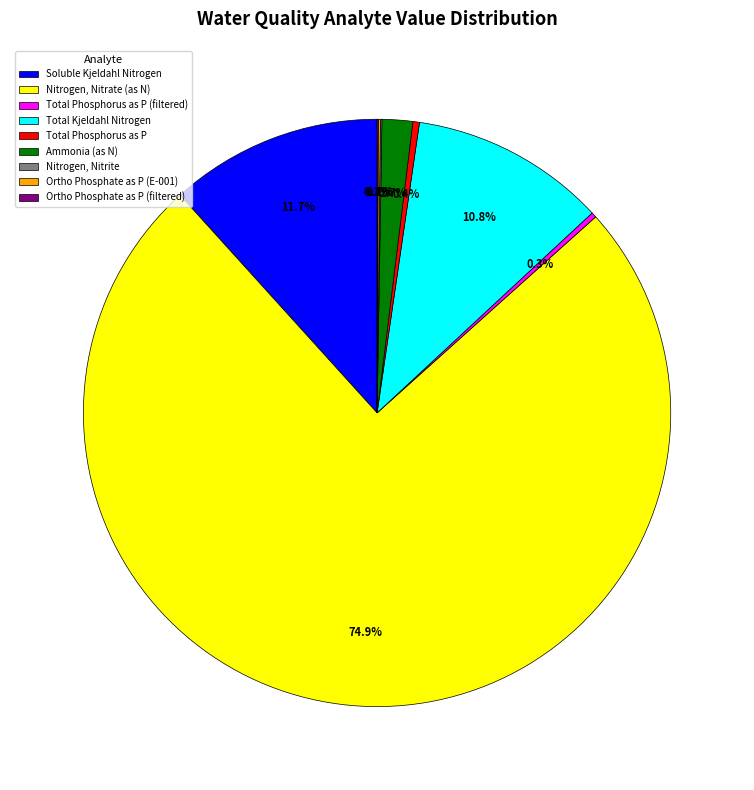

What is the largest slice in the pie chart?

Nitrogen, Nitrate (as N)